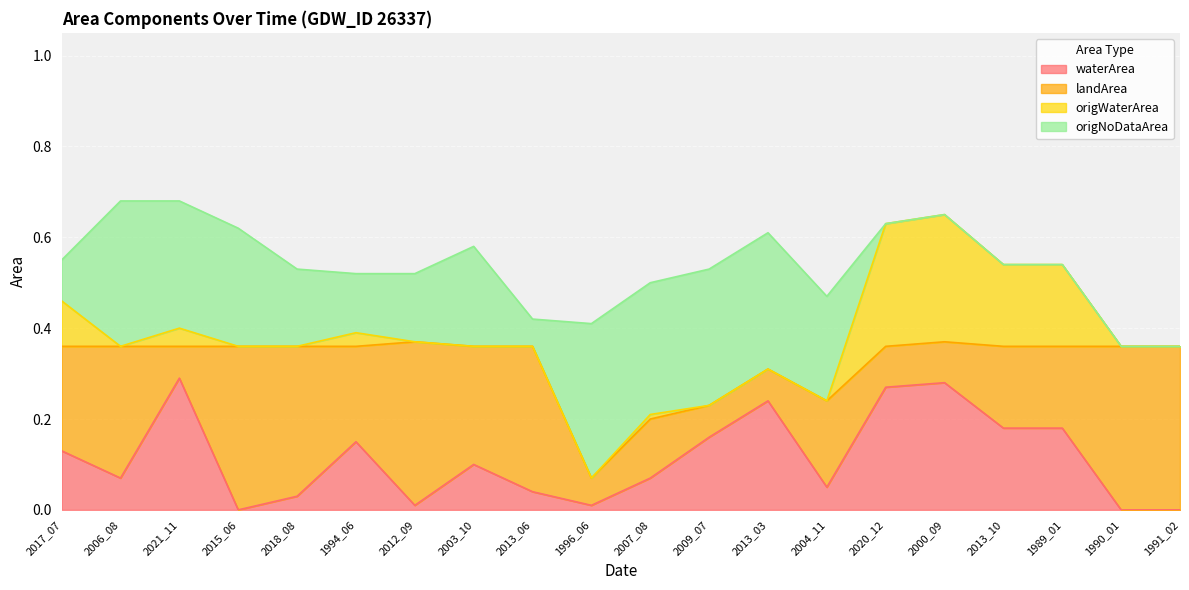

Reading right to left, transcribe all the data shown in this chart.

waterArea: 1991_02=0.0	1990_01=0.0	1989_01=0.2	2013_10=0.2	2000_09=0.3	2020_12=0.3	2004_11=0.1	2013_03=0.2	2009_07=0.2	2007_08=0.1	1996_06=0.0	2013_06=0.0	2003_10=0.1	2012_09=0.0	1994_06=0.1	2018_08=0.0	2015_06=0.0	2021_11=0.3	2006_08=0.1	2017_07=0.1
landArea: 1991_02=0.4	1990_01=0.4	1989_01=0.2	2013_10=0.2	2000_09=0.1	2020_12=0.1	2004_11=0.2	2013_03=0.1	2009_07=0.1	2007_08=0.1	1996_06=0.1	2013_06=0.3	2003_10=0.3	2012_09=0.4	1994_06=0.2	2018_08=0.3	2015_06=0.4	2021_11=0.1	2006_08=0.3	2017_07=0.2
origWaterArea: 1991_02=0.0	1990_01=0.0	1989_01=0.2	2013_10=0.2	2000_09=0.3	2020_12=0.3	2004_11=0.0	2013_03=0.0	2009_07=0.0	2007_08=0.0	1996_06=0.0	2013_06=0.0	2003_10=0.0	2012_09=0.0	1994_06=0.0	2018_08=0.0	2015_06=0.0	2021_11=0.0	2006_08=0.0	2017_07=0.1
origNoDataArea: 1991_02=0.0	1990_01=0.0	1989_01=0.0	2013_10=0.0	2000_09=0.0	2020_12=0.0	2004_11=0.2	2013_03=0.3	2009_07=0.3	2007_08=0.3	1996_06=0.3	2013_06=0.1	2003_10=0.2	2012_09=0.1	1994_06=0.1	2018_08=0.2	2015_06=0.3	2021_11=0.3	2006_08=0.3	2017_07=0.1